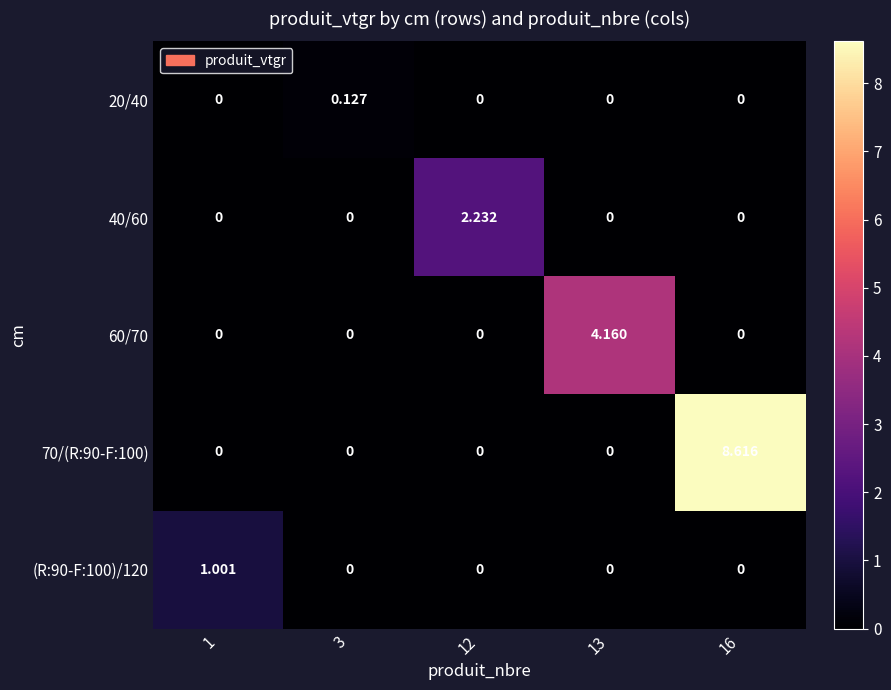

Is the value of (R:90-F:100)/120 at 1 greater than the value of 40/60 at 12?

No